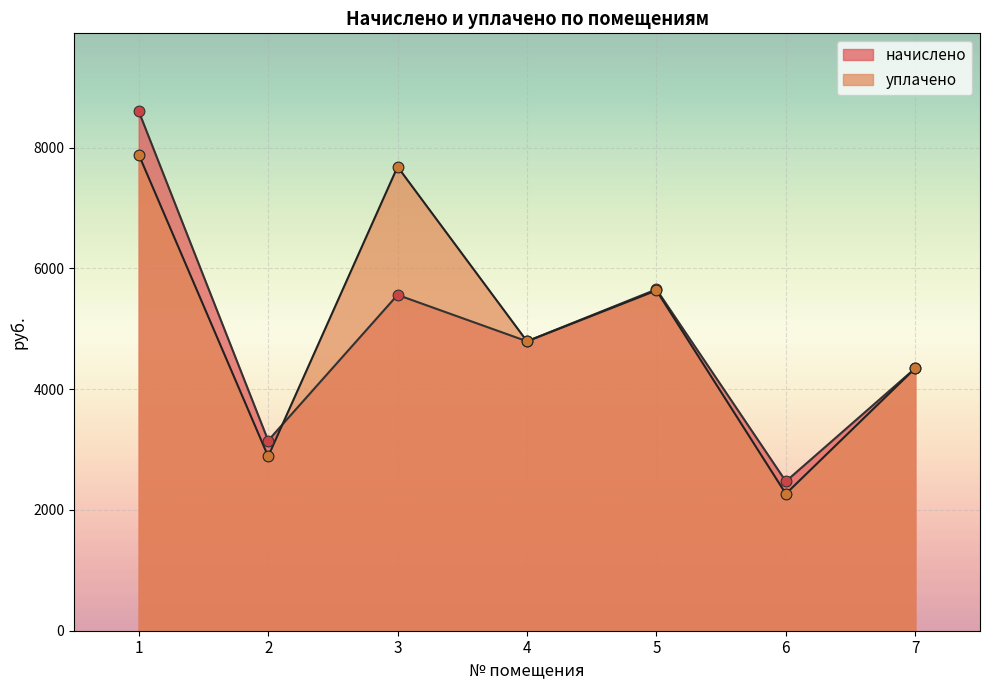

What are all the series names shown in the legend?

начислено, уплачено